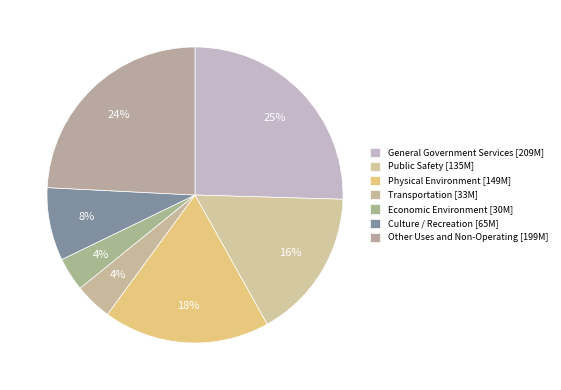

Count the number of slices in the pie.

7